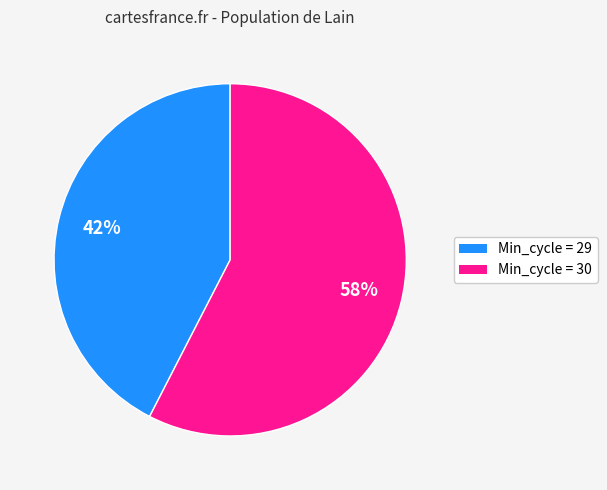

To the nearest percent, what is the average slice percentage?

50%